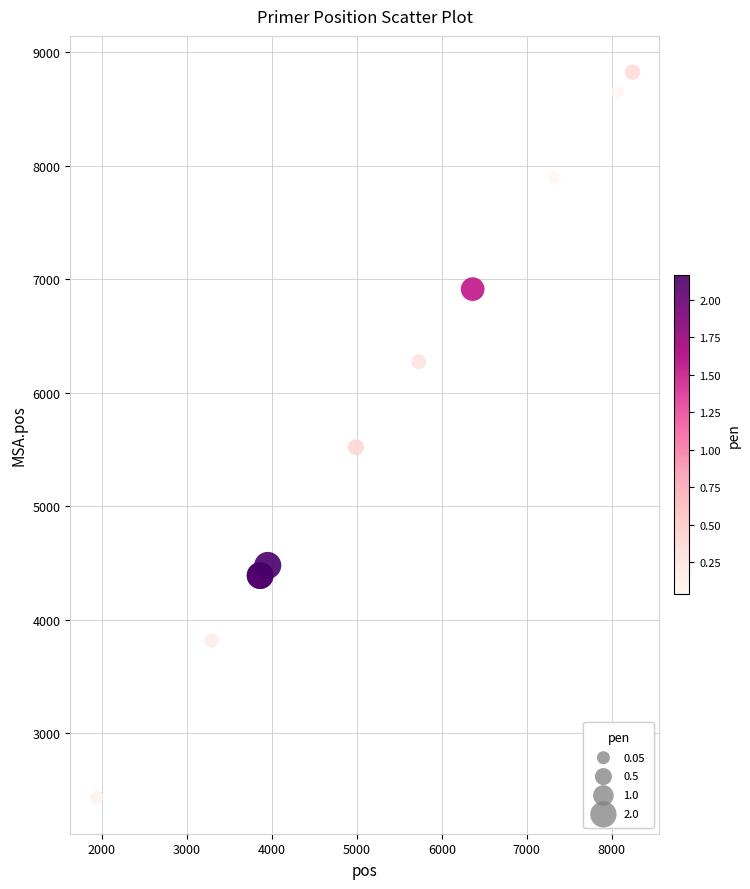

What Y value in the scatter plot is closest to 5628?

5519